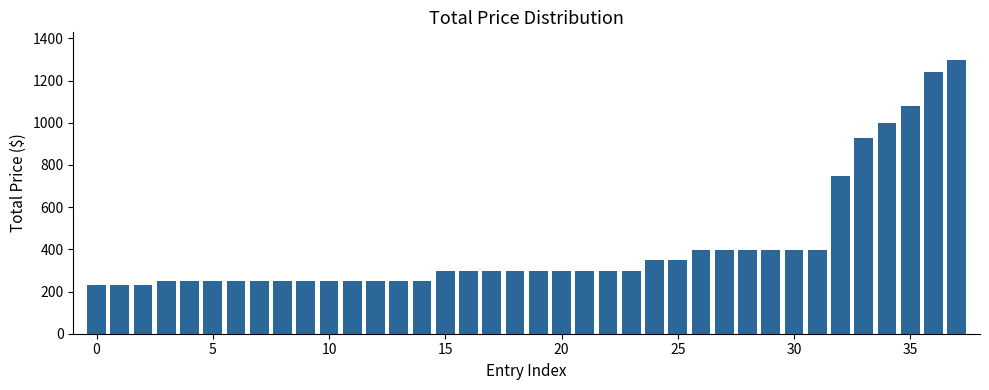

Does the chart contain stacked bars?

No